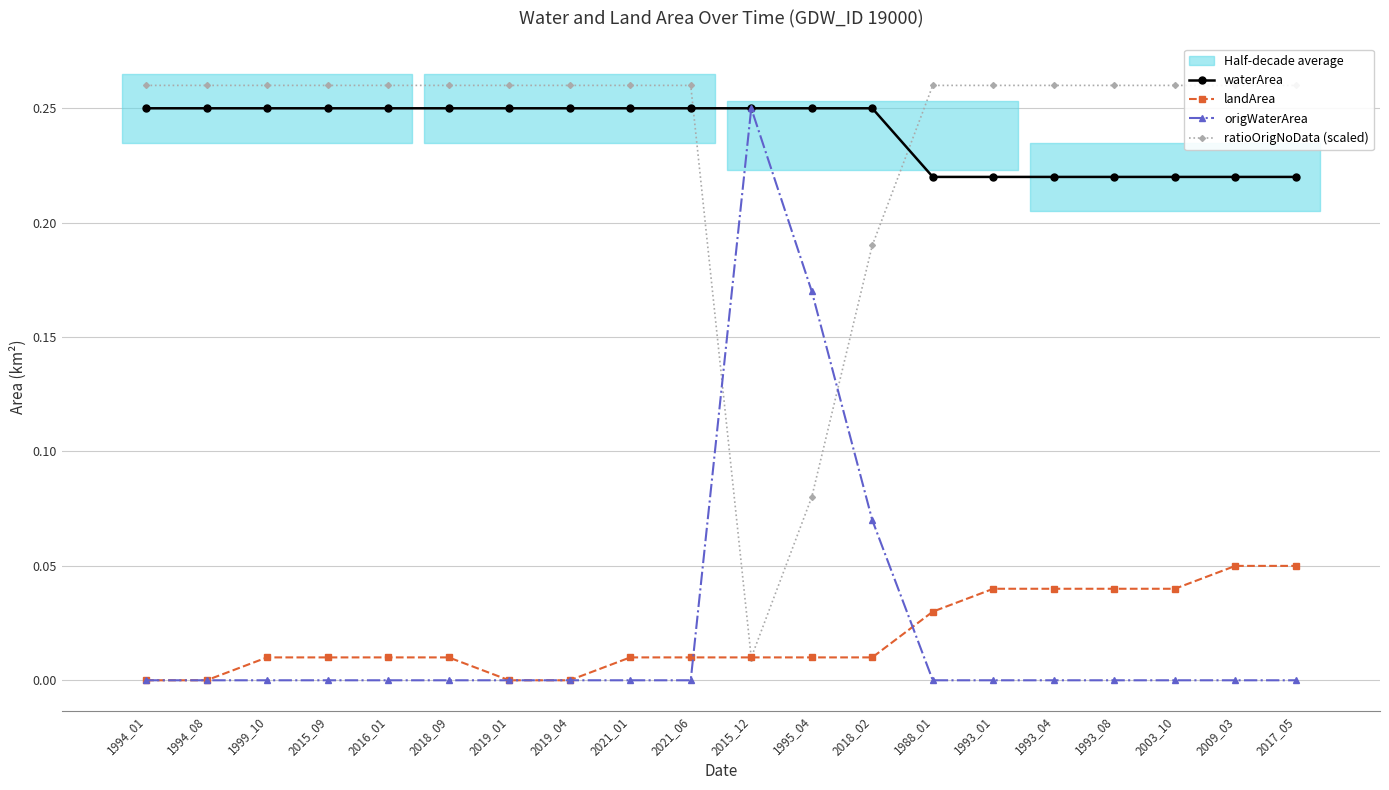

How many series are shown in this chart?

4